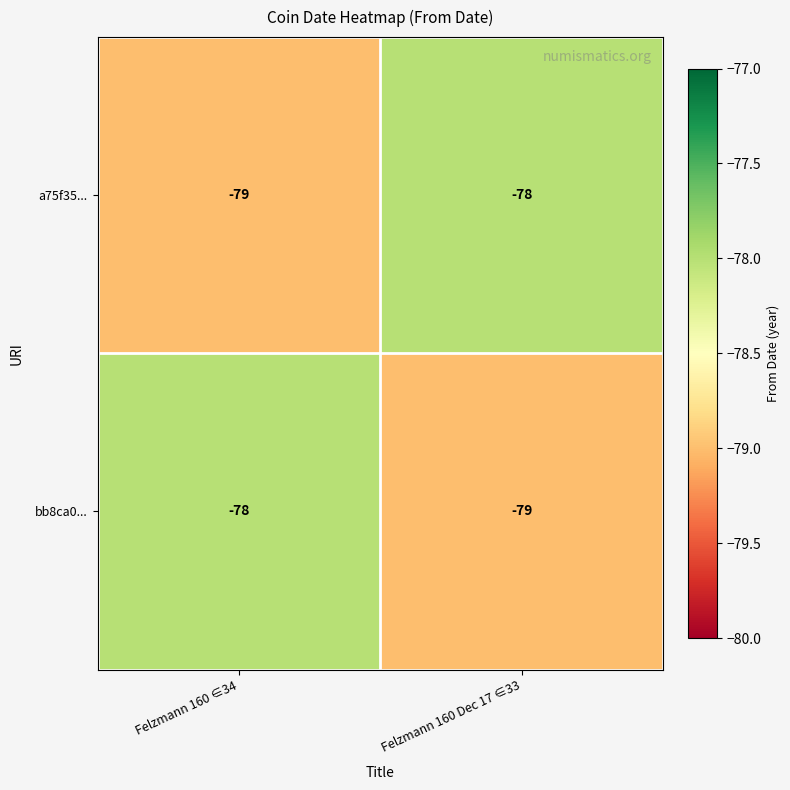

What is the spread (max minus min) of values at Felzmann 160 Dec 17 ∈33?

1